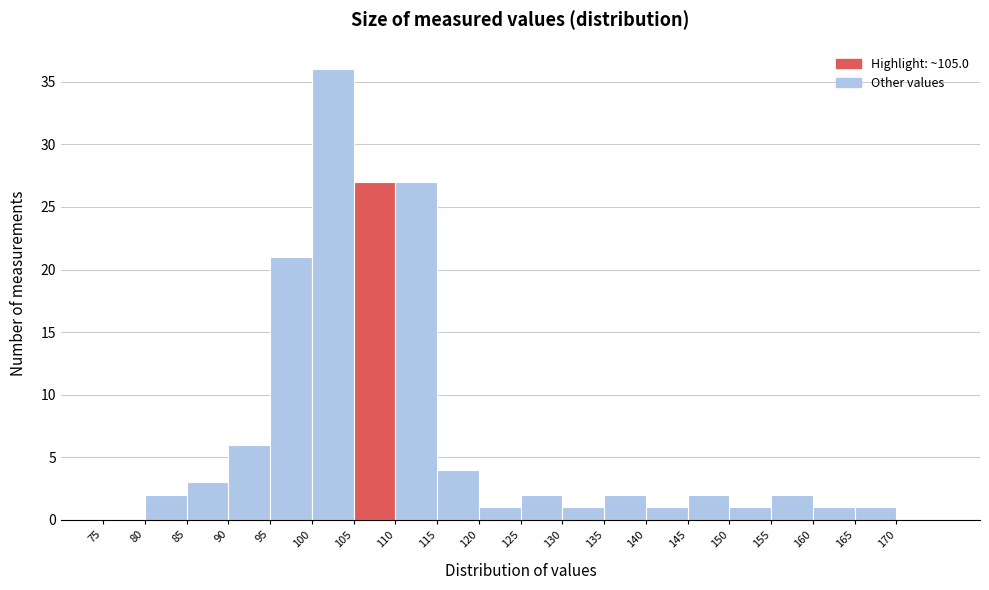

Reading left to right, list every bar in this chart as the range it spans on the x-axis followed by its height. The values are not printed on the chart, so give them approximately, as read against the axis.

75 to 80: 0
80 to 85: 2
85 to 90: 3
90 to 95: 6
95 to 100: 21
100 to 105: 36
105 to 110: 27
110 to 115: 27
115 to 120: 4
120 to 125: 1
125 to 130: 2
130 to 135: 1
135 to 140: 2
140 to 145: 1
145 to 150: 2
150 to 155: 1
155 to 160: 2
160 to 165: 1
165 to 170: 1
170 to 175: 0